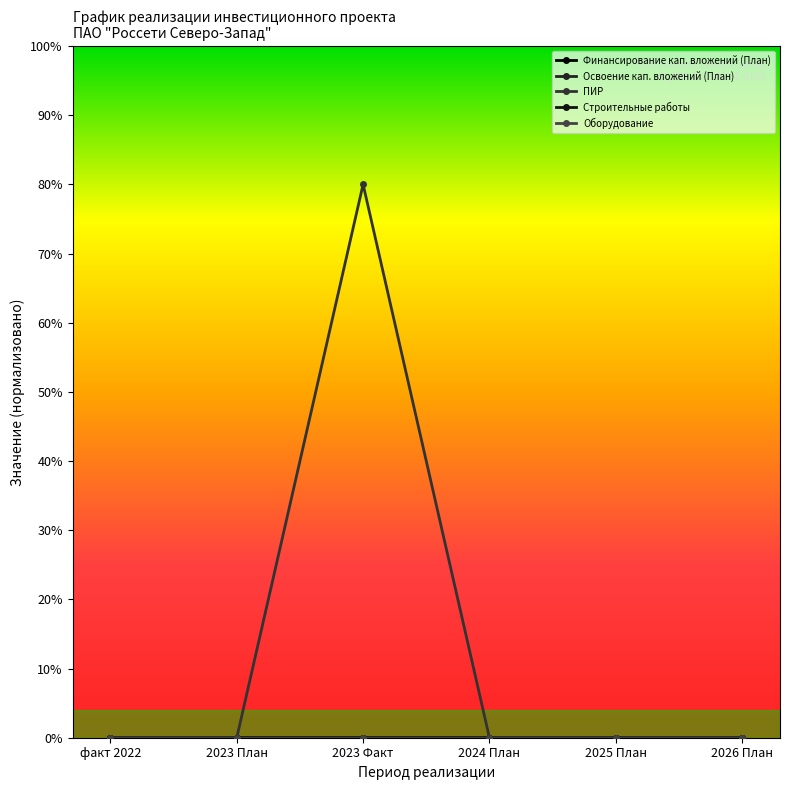

Reading left to right, transcribe all the data shown in this chart.

Финансирование кап. вложений (План): факт 2022=0.0	2023 План=0.0	2023 Факт=0.0	2024 План=0.0	2025 План=0.0	2026 План=0.0
Освоение кап. вложений (План): факт 2022=0.0	2023 План=0.0	2023 Факт=0.0	2024 План=0.0	2025 План=0.0	2026 План=0.0
ПИР: факт 2022=0.0	2023 План=0.0	2023 Факт=80.0	2024 План=0.0	2025 План=0.0	2026 План=0.0
Строительные работы: факт 2022=0.0	2023 План=0.0	2023 Факт=0.0	2024 План=0.0	2025 План=0.0	2026 План=0.0
Оборудование: факт 2022=0.0	2023 План=0.0	2023 Факт=0.0	2024 План=0.0	2025 План=0.0	2026 План=0.0